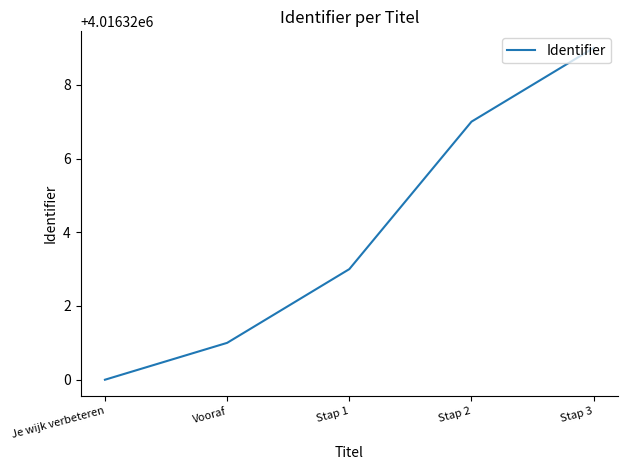

Reading left to right, what are all the values shown in this chart?

Je wijk verbeteren=4016320	Vooraf=4016321	Stap 1=4016323	Stap 2=4016327	Stap 3=4016329